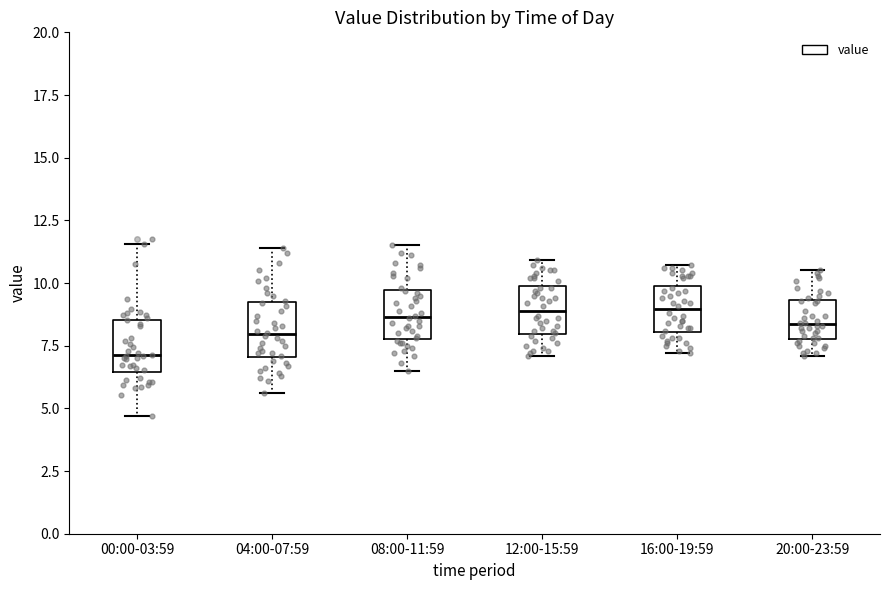

Reading left to right, read every box against the y-axis: the position of its median line, the range the box covers, and the ends of its whiskers. The values are not printed on the chart, so give them approximately, as read against the axis.

00:00-03:59: median 7.0, box 6.5 to 8.5, whiskers 4.5 to 11.5
04:00-07:59: median 8.0, box 7.0 to 9.0, whiskers 5.5 to 11.5
08:00-11:59: median 8.5, box 8.0 to 9.5, whiskers 6.5 to 11.5
12:00-15:59: median 9.0, box 8.0 to 10.0, whiskers 7.0 to 11.0
16:00-19:59: median 9.0, box 8.0 to 10.0, whiskers 7.0 to 10.5
20:00-23:59: median 8.5, box 8.0 to 9.5, whiskers 7.0 to 10.5